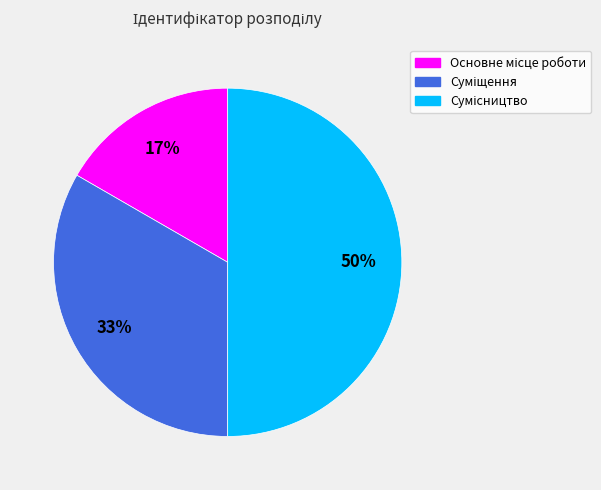

To the nearest percent, what is the average slice percentage?

33%